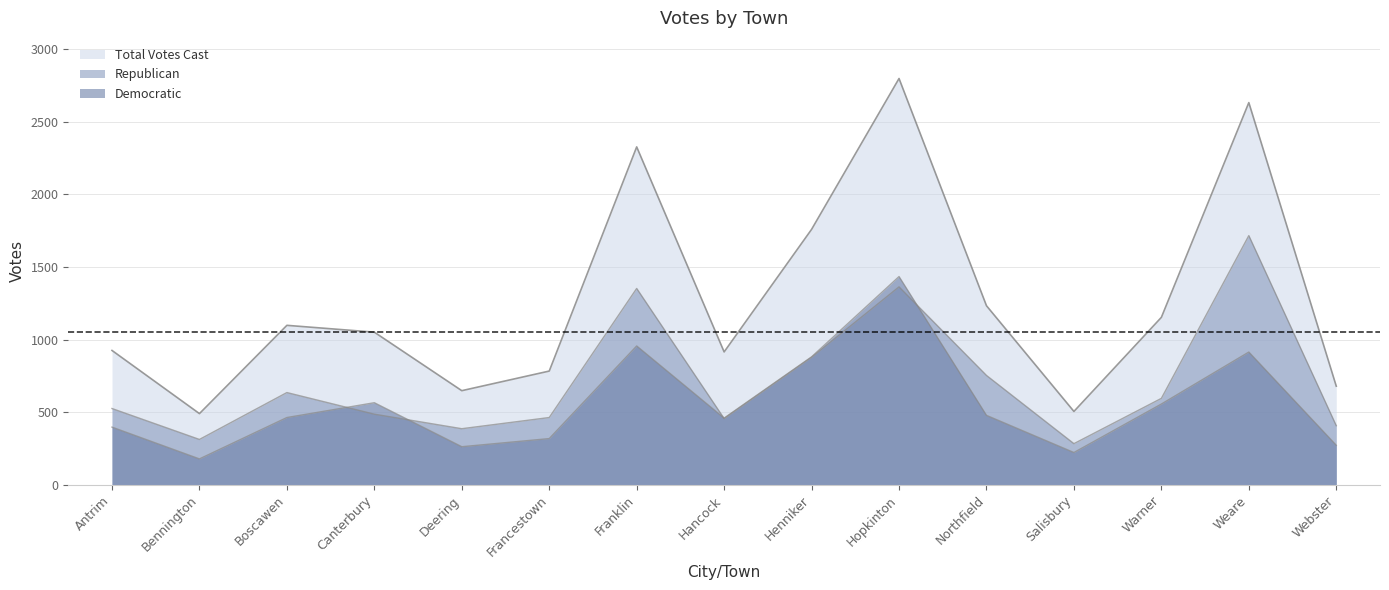

Count the number of categories in the chart.

15